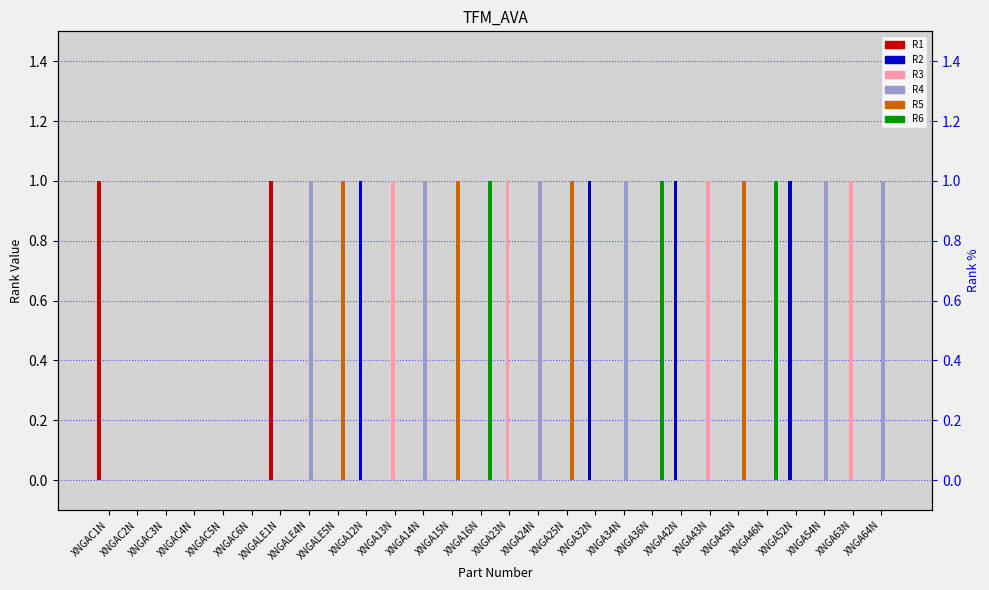

What are all the series names shown in the legend?

R1, R2, R3, R4, R5, R6